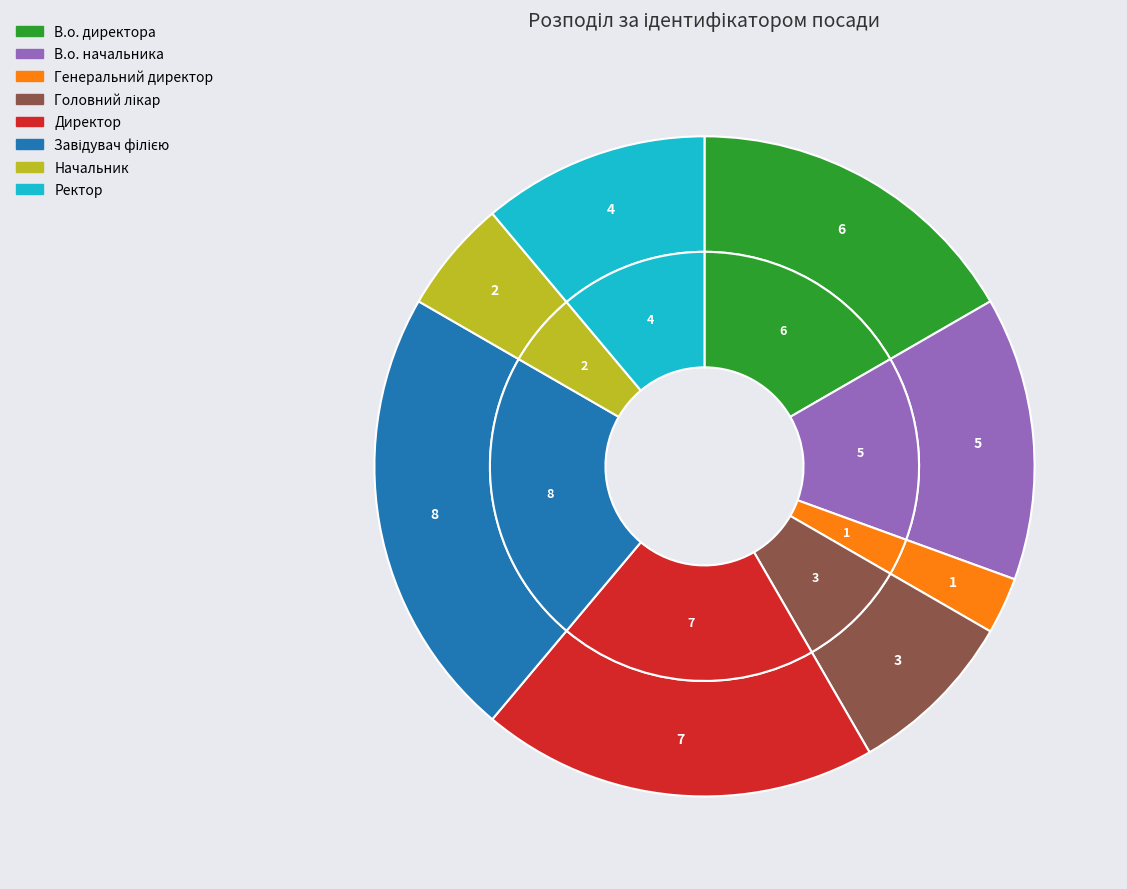

What is the largest slice in the pie chart?

Завідувач філією